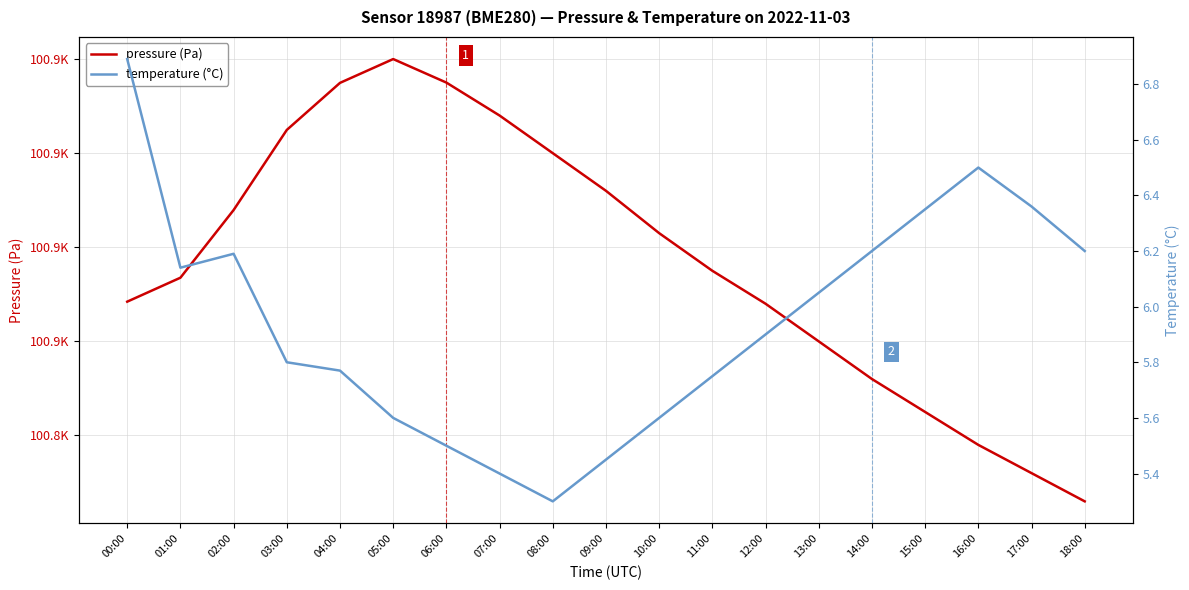

Reading right to left, list all the values displayed in this chart.

pressure (Pa): 18:00=100826.0	17:00=100832.0	16:00=100838.0	15:00=100845.0	14:00=100852.0	13:00=100860.0	12:00=100868.0	11:00=100875.0	10:00=100883.0	09:00=100892.0	08:00=100900.0	07:00=100908.0	06:00=100915.0	05:00=100920.0	04:00=100914.9	03:00=100904.9	02:00=100887.9	01:00=100873.5	00:00=100868.4
temperature (°C): 18:00=6.2	17:00=6.4	16:00=6.5	15:00=6.3	14:00=6.2	13:00=6.0	12:00=5.9	11:00=5.8	10:00=5.6	09:00=5.5	08:00=5.3	07:00=5.4	06:00=5.5	05:00=5.6	04:00=5.8	03:00=5.8	02:00=6.2	01:00=6.1	00:00=6.9